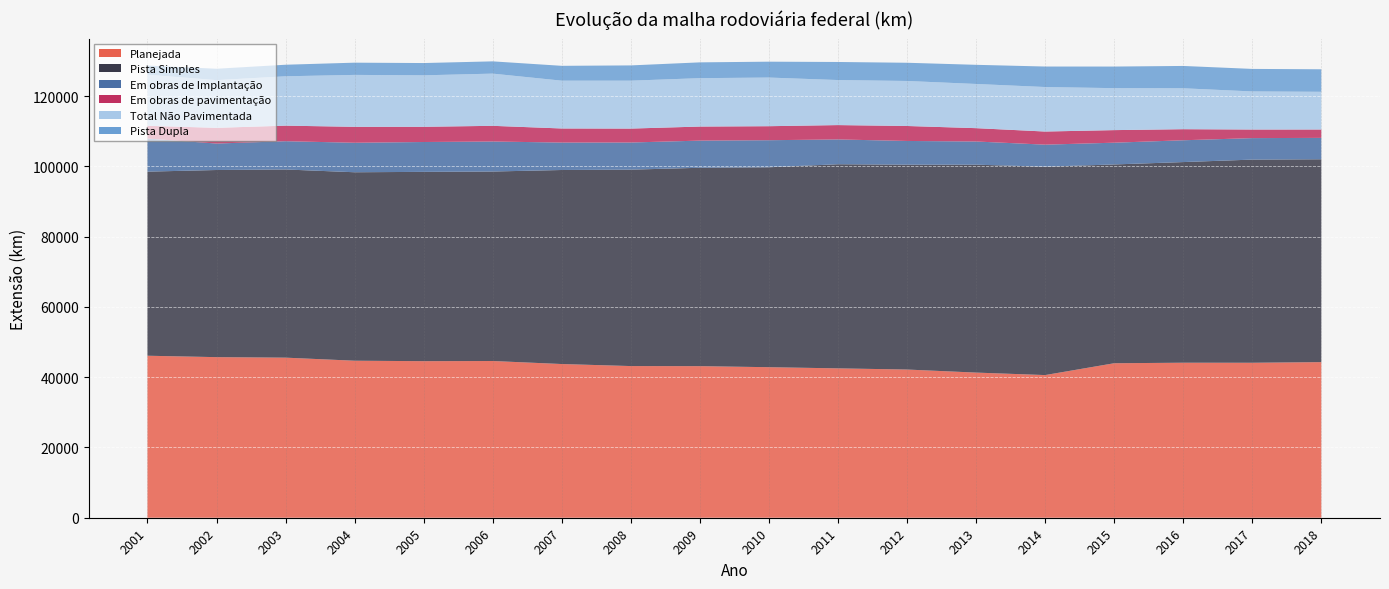

Reading left to right, what are all the values shown in this chart?

Planejada: 2001=46099.7	2002=45699.3	2003=45552.3	2004=44681.4	2005=44552.7	2006=44597.8	2007=43738.2	2008=43158.9	2009=43134.8	2010=42836.9	2011=42504.9	2012=42171.9	2013=41302.2	2014=40595.3	2015=43963.8	2016=44112.6	2017=44100.9	2018=44280.9
Pista Simples: 2001=52389.6	2002=53252.4	2003=53549.6	2004=53632.0	2005=53869.7	2006=53924.2	2007=55215.5	2008=55893.5	2009=56453.7	2010=56890.9	2011=58088.6	2012=58300.0	2013=59167.4	2014=59294.9	2015=56570.5	2016=57096.2	2017=57811.8	2018=57725.8
Em obras de Implantação: 2001=9412.1	2002=7533.3	2003=8046.3	2004=8392.7	2005=8496.5	2006=8539.0	2007=7807.3	2008=7724.6	2009=7728.1	2010=7703.7	2011=7056.5	2012=6746.6	2013=6596.1	2014=6275.2	2015=6188.8	2016=6205.7	2017=6115.3	2018=6088.9
Em obras de pavimentação: 2001=3630.8	2002=4469.4	2003=4427.8	2004=4534.7	2005=4328.7	2006=4463.6	2007=4010.3	2008=3962.6	2009=3999.6	2010=3985.9	2011=4085.4	2012=4260.4	2013=3795.0	2014=3734.9	2015=3579.8	2016=3152.2	2017=2445.1	2018=2381.6
Total Não Pavimentada: 2001=14551.1	2002=13575.9	2003=14047.3	2004=14776.9	2005=14650.7	2006=14857.0	2007=13604.8	2008=13635.8	2009=13774.7	2010=13844.4	2011=12817.2	2012=12808.6	2013=12577.0	2014=12665.8	2015=11944.6	2016=11644.7	2017=10839.0	2018=10728.9
Pista Dupla: 2001=2594.5	2002=3231.6	2003=3285.9	2004=3477.9	2005=3490.7	2006=3486.5	2007=4221.6	2008=4341.5	2009=4491.5	2010=4516.3	2011=5138.4	2012=5183.2	2013=5446.2	2014=5829.9	2015=6142.7	2016=6350.9	2017=6407.1	2018=6408.2